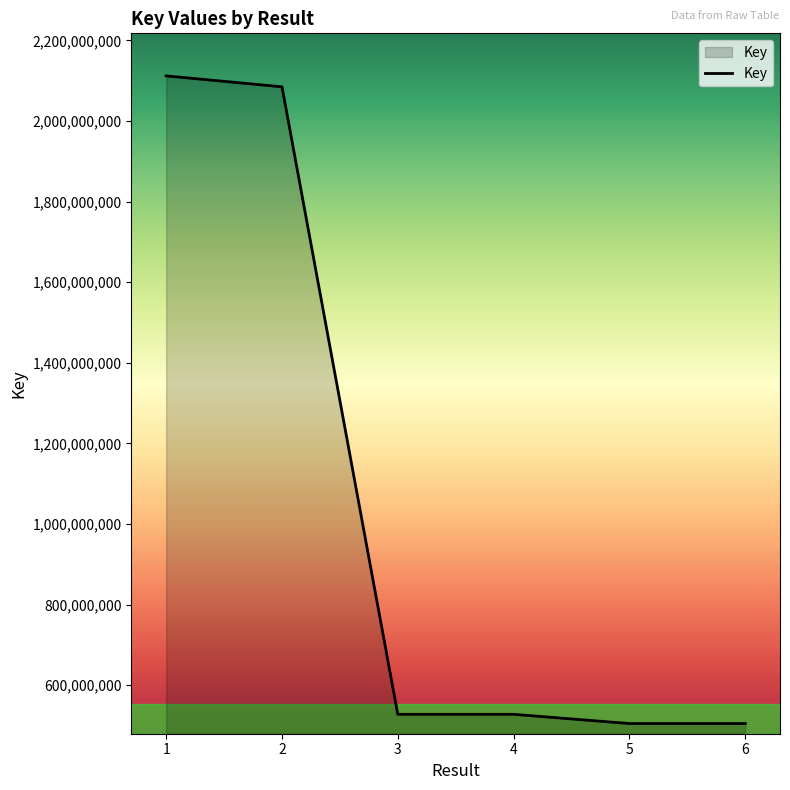

The chart shows a value of 3559509699 at 1. True or false?

False